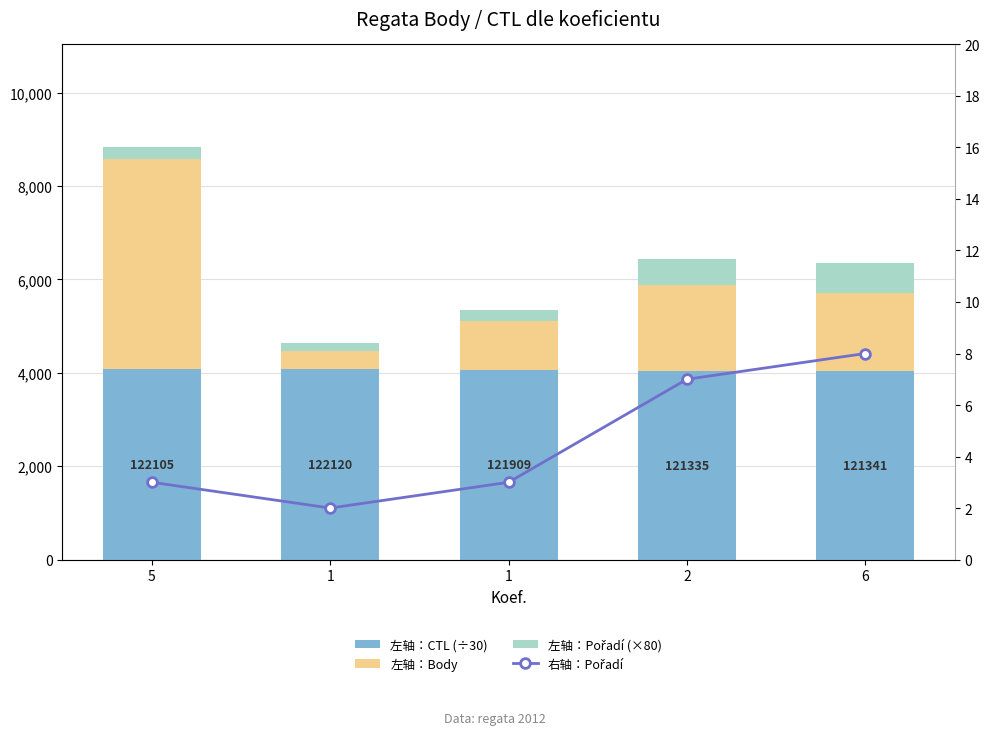

Reading right to left, list all the values displayed in this chart.

左轴：CTL (÷30): 6=4044.7	2=4044.5	1=4063.6	1=4070.7	5=4070.2
左轴：Body: 6=1663.0	2=1837.0	1=1039.0	1=402.0	5=4513.0
左轴：Pořadí (×80): 6=640.0	2=560.0	1=240.0	1=160.0	5=240.0
右轴：Pořadí: 6=8.0	2=7.0	1=3.0	1=2.0	5=3.0